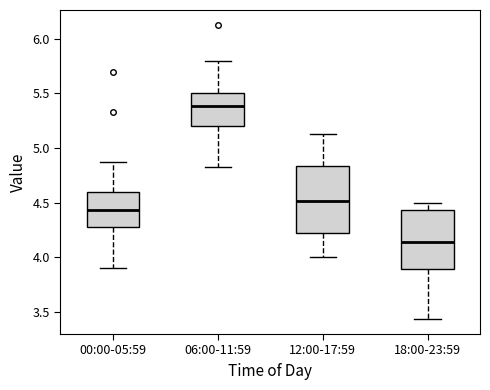

Which box's median line is the highest?

06:00-11:59